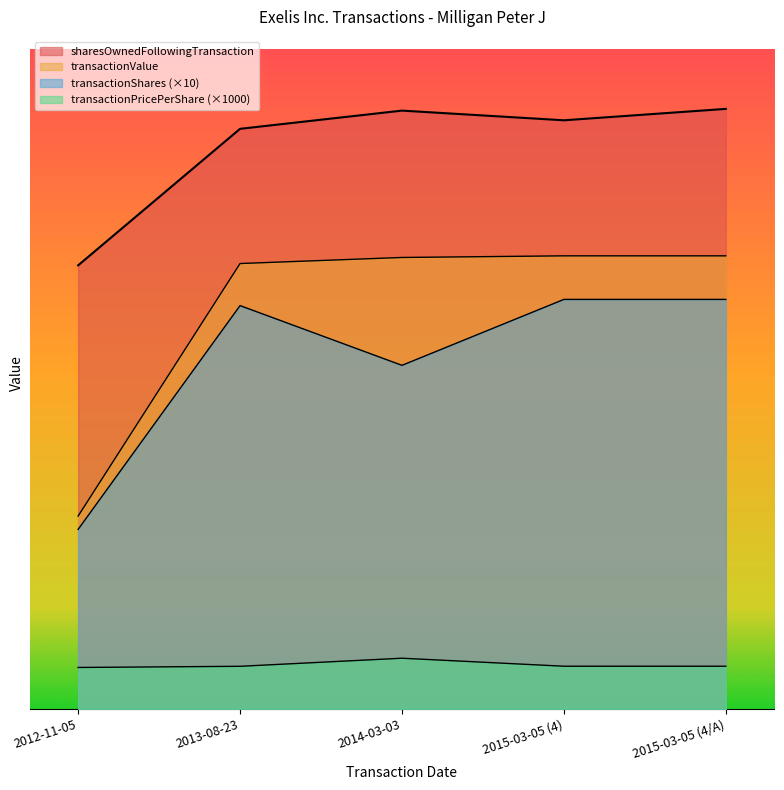

What is the average value of the transactionShares series?

90590.0